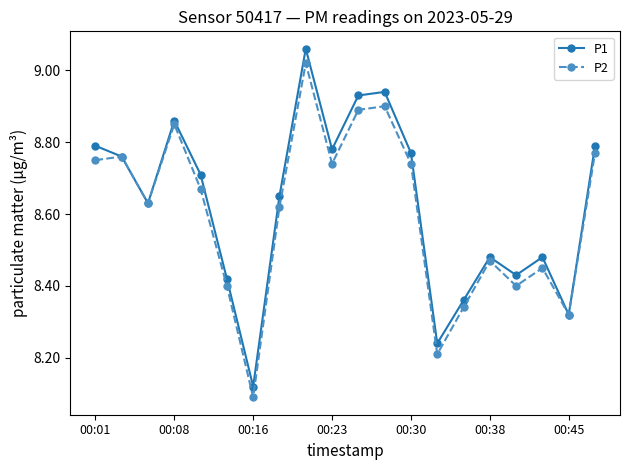

Which series has the largest range (max minus min)?

P1